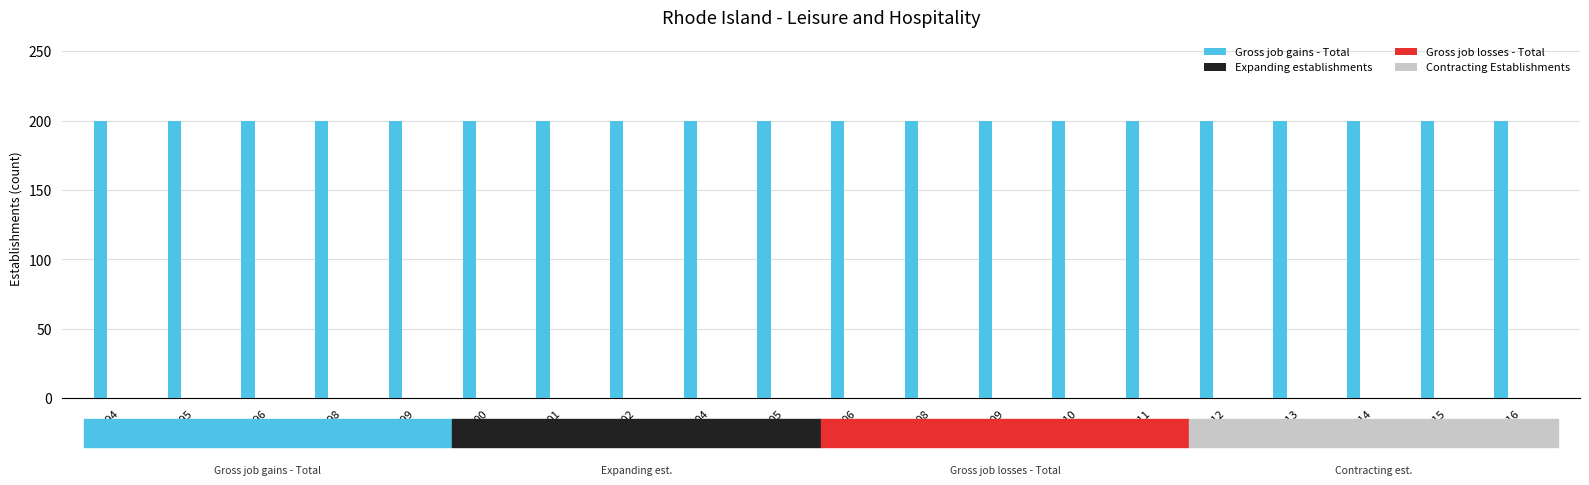

What are all the series names shown in the legend?

Gross job gains - Total, Expanding establishments, Gross job losses - Total, Contracting Establishments